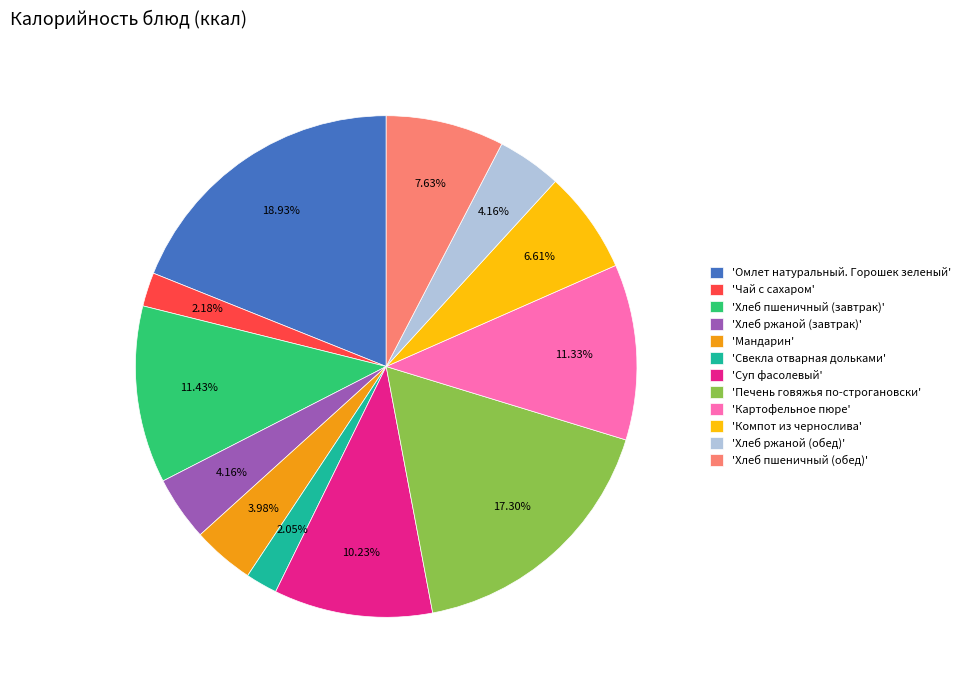

Is there any slice that represents more than half of the pie?

No